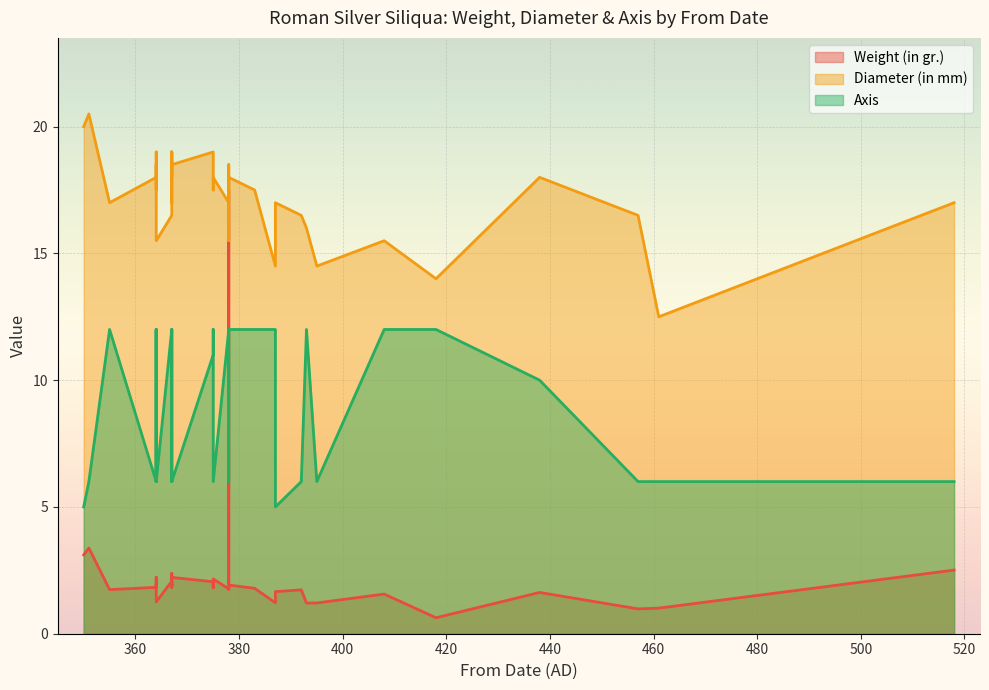

What is the sum of all Axis values?

355.0